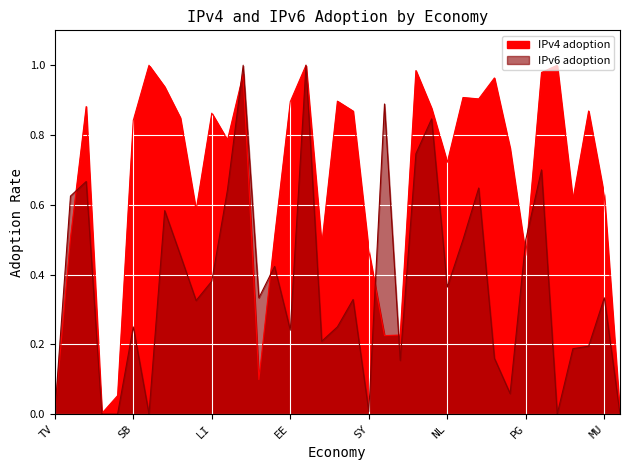

How many interior local peaks does the IPv4 adoption series have?

11